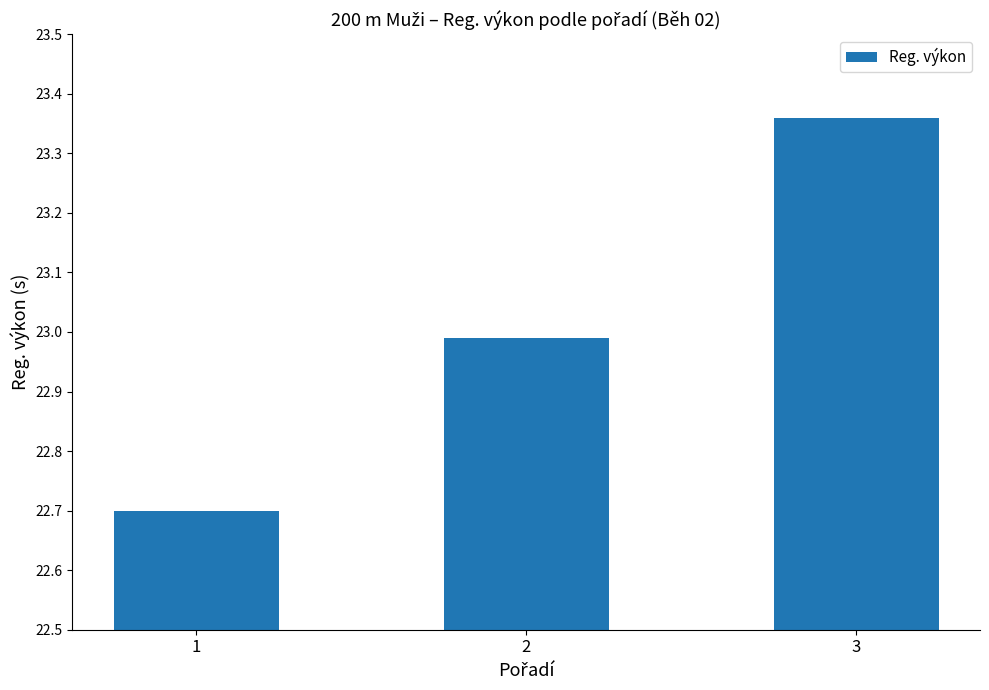

At which category does the chart reach its minimum across all series?

1